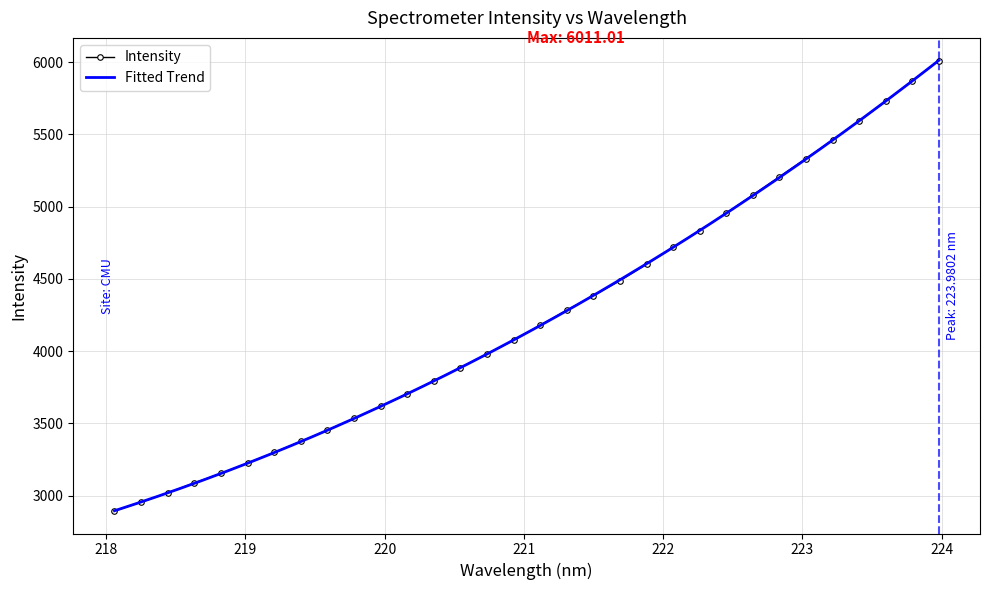

What is the maximum value shown in the chart?

6011.0